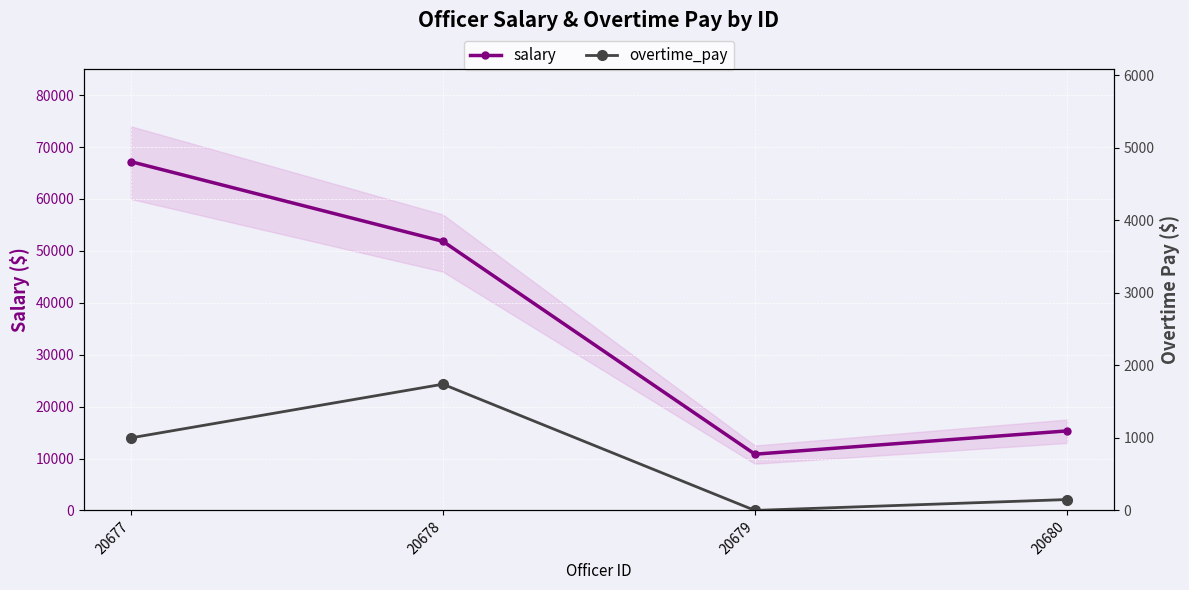

Which category has the lowest value in the overtime_pay series?

20679